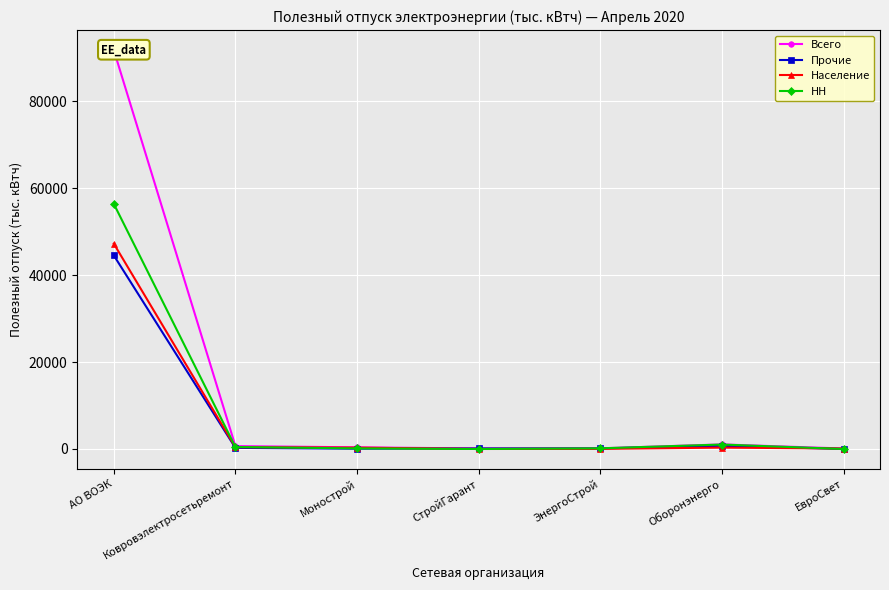

What is the maximum value for НН?

56413.3